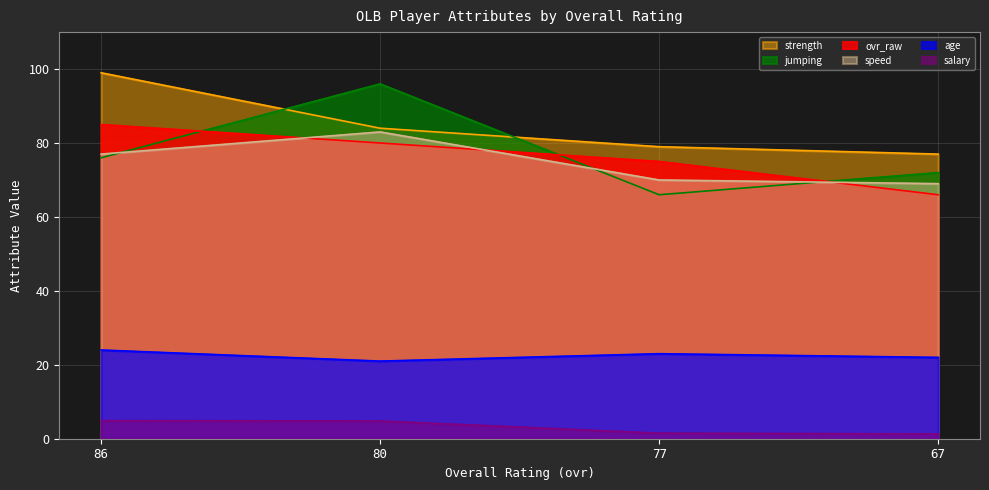

At 86, list the series in order from smallest to largest.

salary, age, jumping, speed, ovr_raw, strength